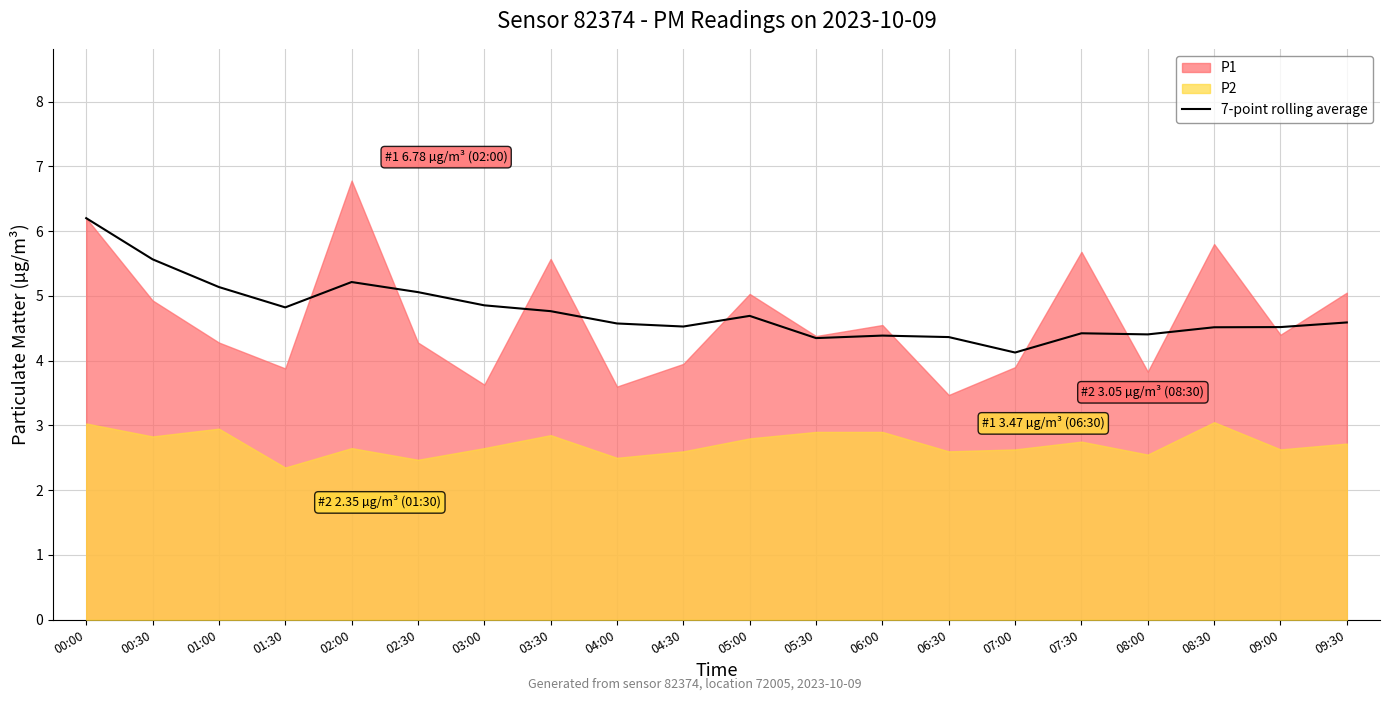

What is the value of the 1st point from the left?

6.2